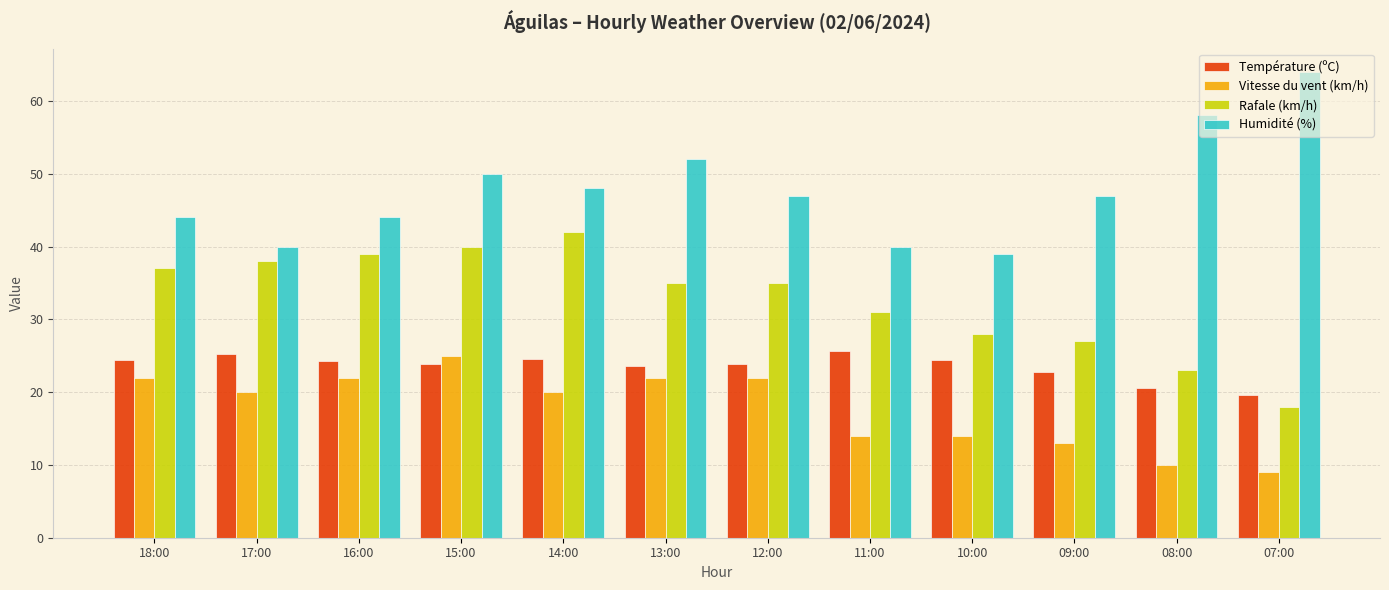

The Température (ºC) series shows 46.1 at 11:00. True or false?

False